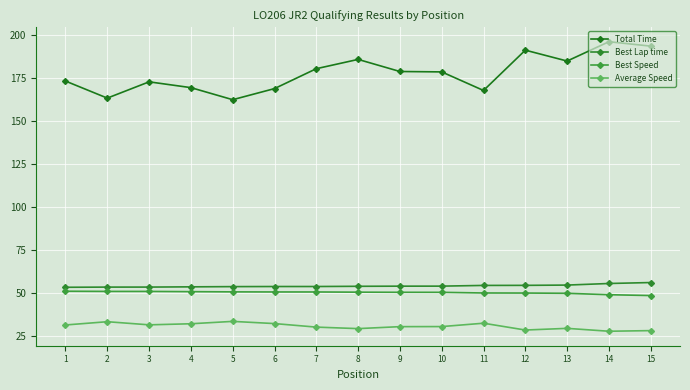

Count the number of data series in this chart.

4